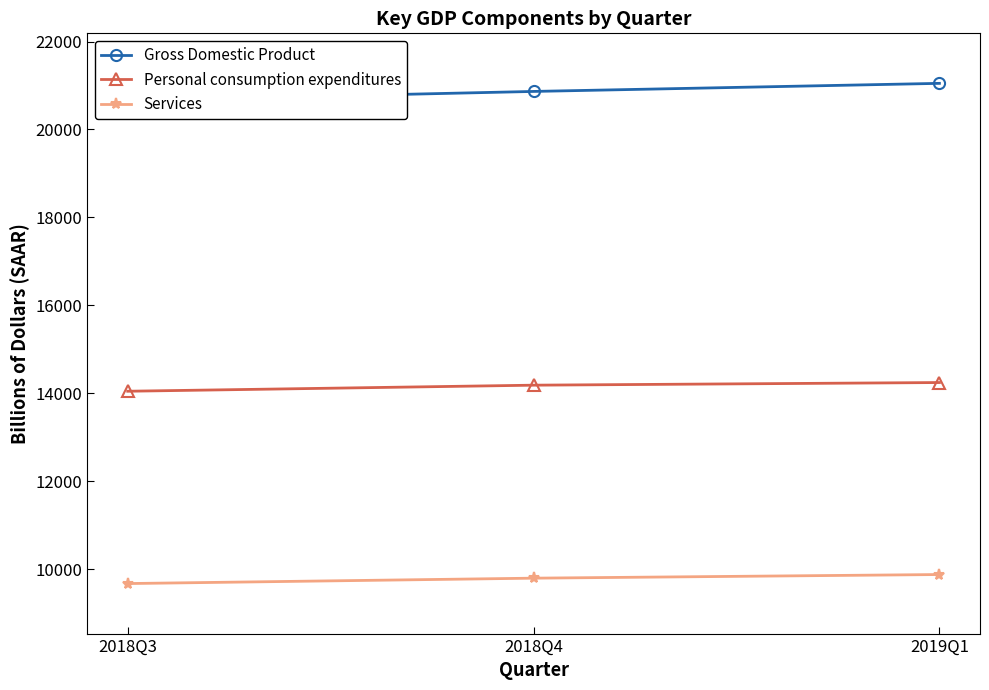

List the series in order of their peak value, lowest first.

Services, Personal consumption expenditures, Gross Domestic Product